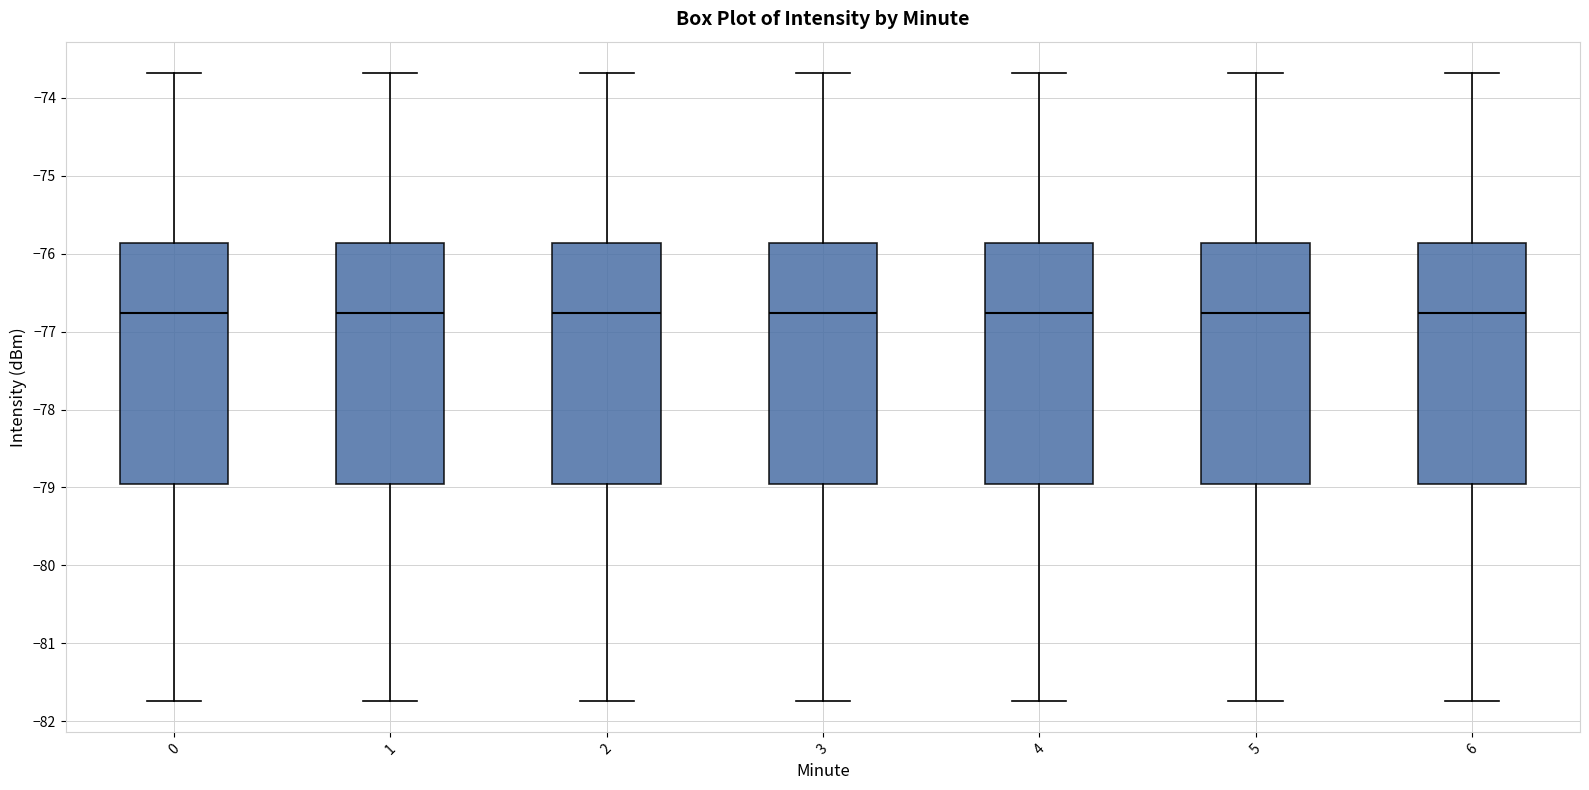

Reading left to right, transcribe this box plot: for each box, give where its median line is, the range the box spans, and where its two whiskers end, as read against the y-axis. The values are not printed on the chart, so give them approximately, as read against the axis.

0: median -76.8, box -79.0 to -75.9, whiskers -81.7 to -73.7
1: median -76.8, box -79.0 to -75.9, whiskers -81.7 to -73.7
2: median -76.8, box -79.0 to -75.9, whiskers -81.7 to -73.7
3: median -76.8, box -79.0 to -75.9, whiskers -81.7 to -73.7
4: median -76.8, box -79.0 to -75.9, whiskers -81.7 to -73.7
5: median -76.8, box -79.0 to -75.9, whiskers -81.7 to -73.7
6: median -76.8, box -79.0 to -75.9, whiskers -81.7 to -73.7